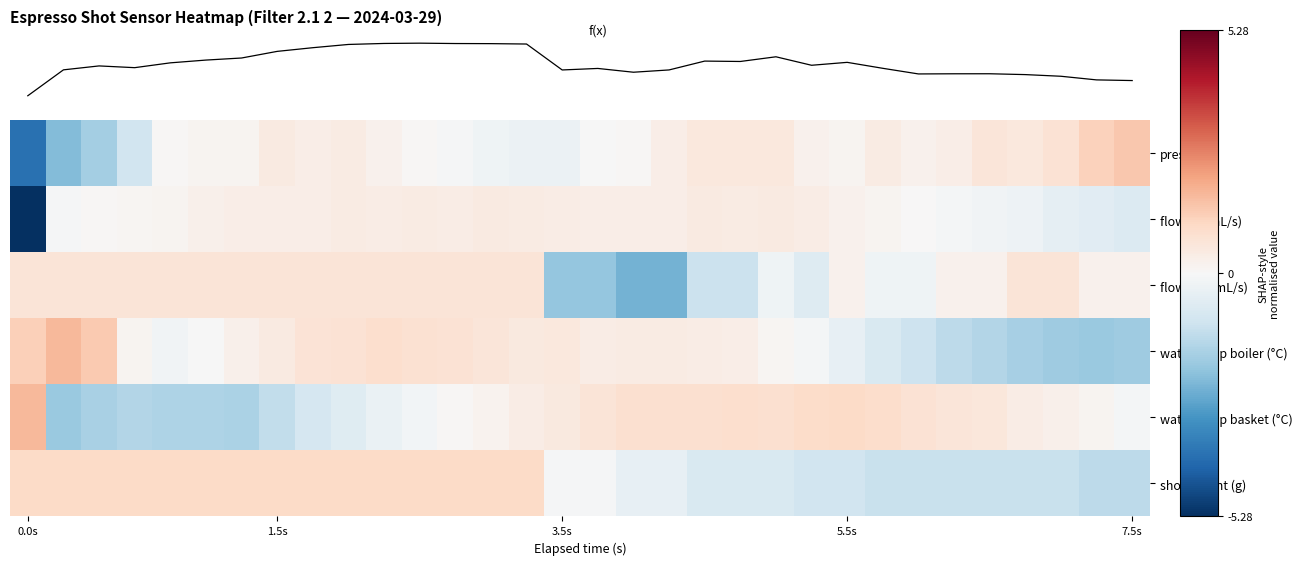

List the series in order of their peak value, lowest first.

flow in (mL/s), flow out (mL/s), shot weight (g), pressure, water temp basket (°C), water temp boiler (°C)